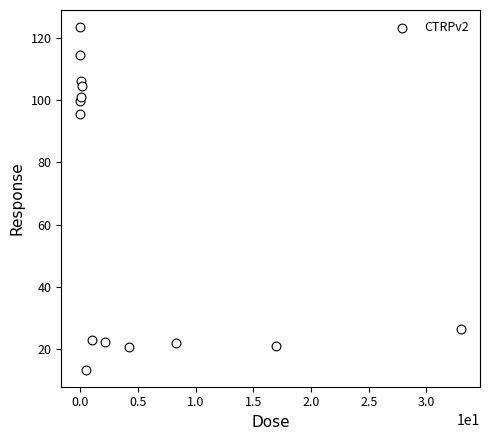

What Y value in the scatter plot is closest to 68?

95.7